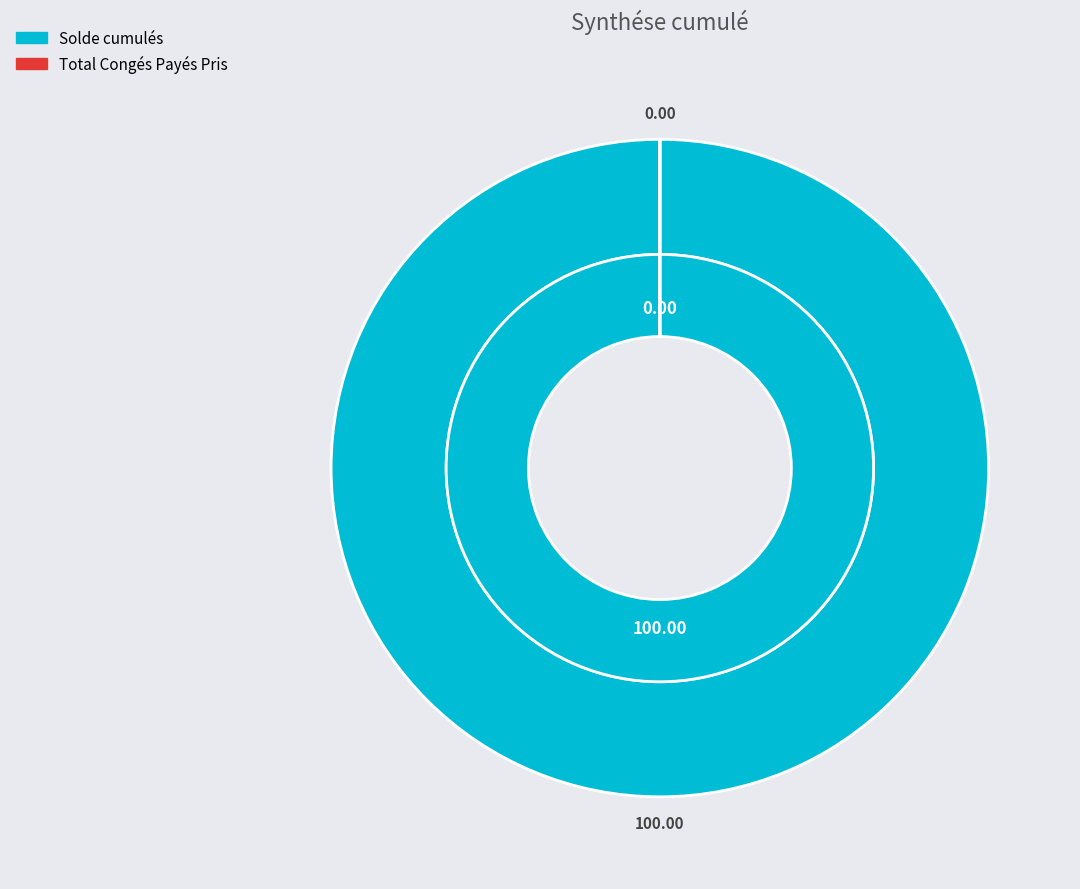

How many slices are in this pie chart?

2